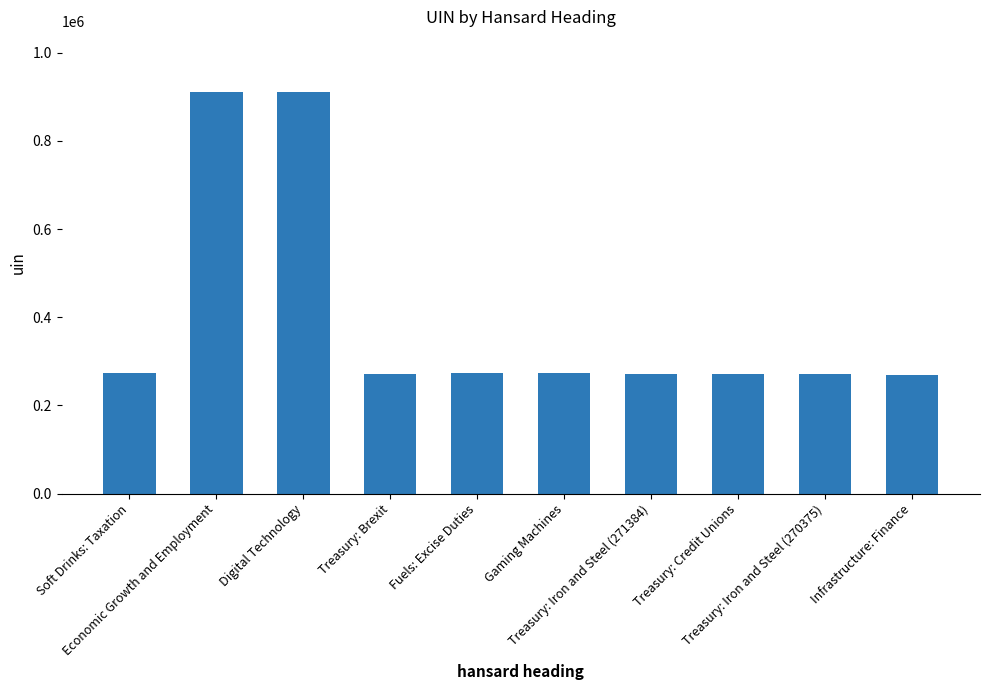

Are the bars horizontal?

No